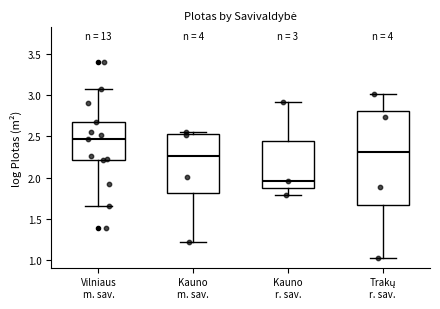

Which box has the lowest median line?

Kauno r. sav.